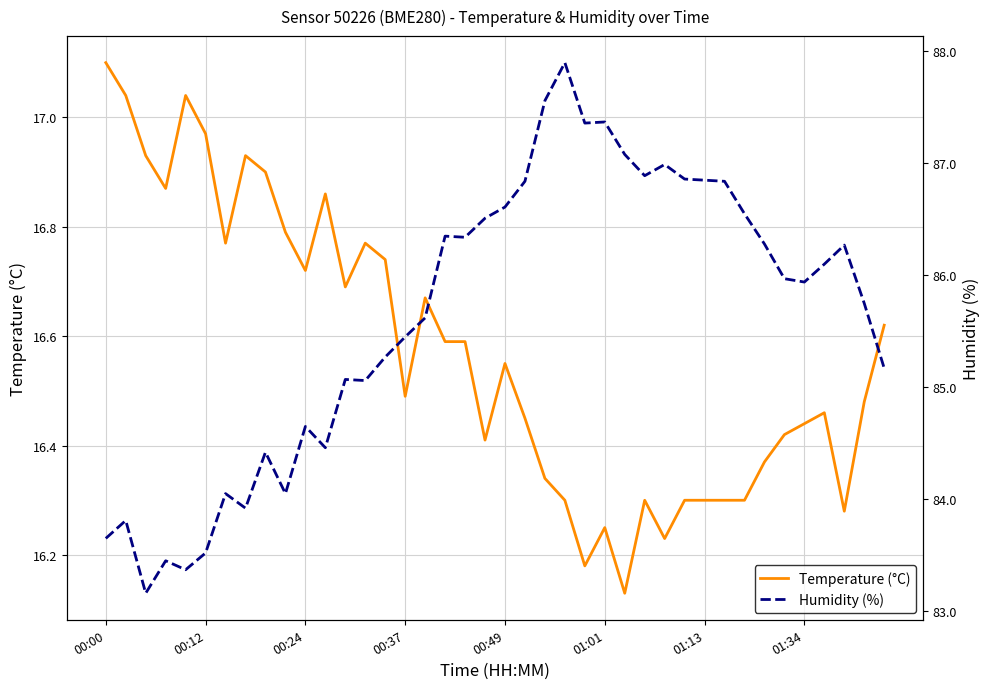

Reading right to left, transcribe all the data shown in this chart.

Temperature (°C): 16.6	16.5	16.3	16.5	16.4	16.4	16.4	16.3	16.3	16.3	16.3	16.2	16.3	16.1	16.2	16.2	16.3	16.3	16.4	16.6	16.4	16.6	16.6	16.7	16.5	16.7	16.8	16.7	16.9	16.7	16.8	16.9	16.9	16.8	17.0	17.0	16.9	16.9	17.0	17.1
Humidity (%): 85.2	85.8	86.3	86.1	85.9	86.0	86.3	86.5	86.8	86.8	86.9	87.0	86.9	87.1	87.4	87.4	87.9	87.6	86.8	86.6	86.5	86.3	86.3	85.6	85.5	85.3	85.1	85.1	84.5	84.7	84.0	84.4	83.9	84.0	83.5	83.4	83.5	83.2	83.8	83.7